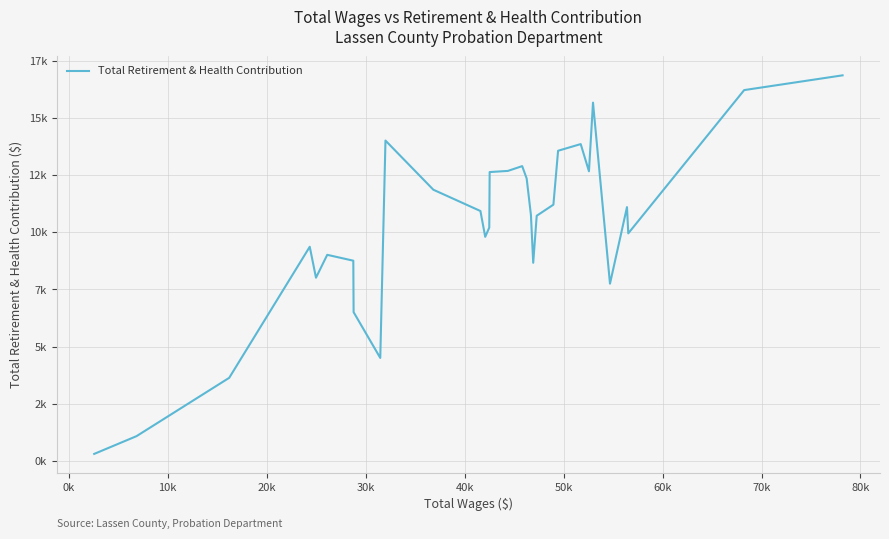

Does the chart have visible grid lines?

Yes